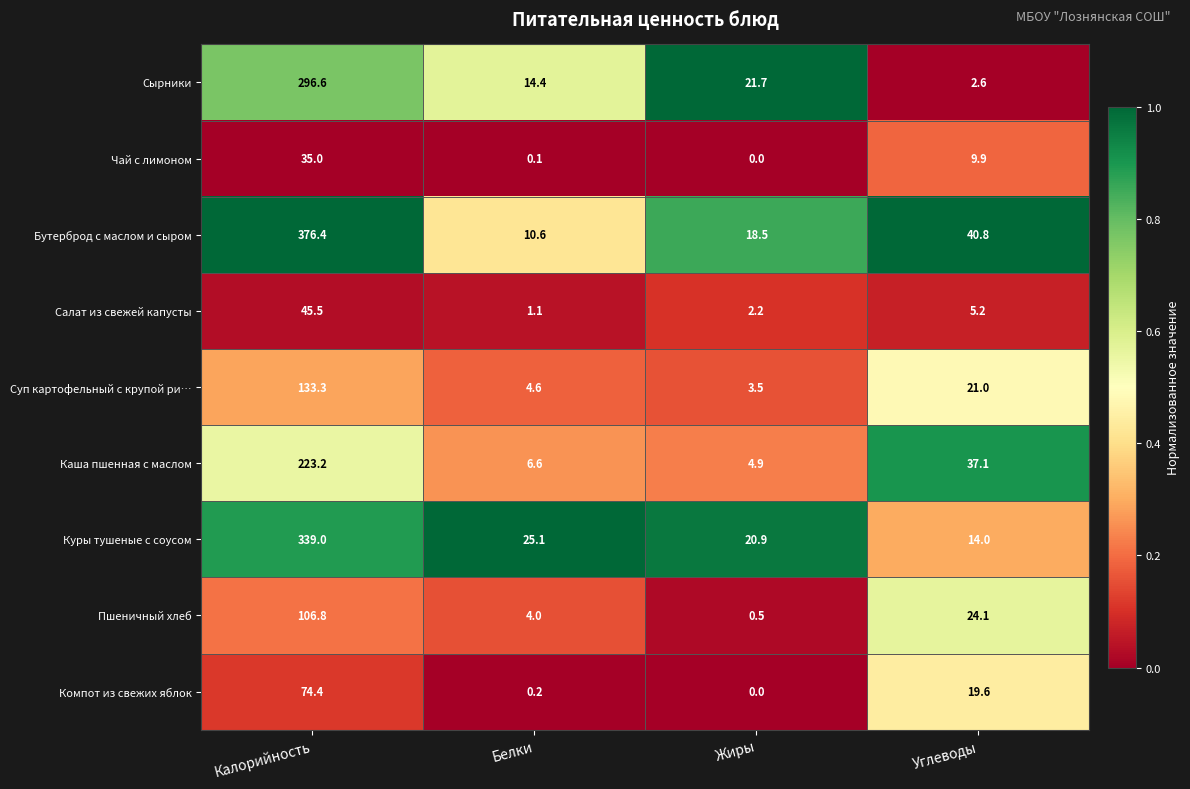

The value of Суп картофельный с крупой ри… at Калорийность is 64.4. True or false?

False